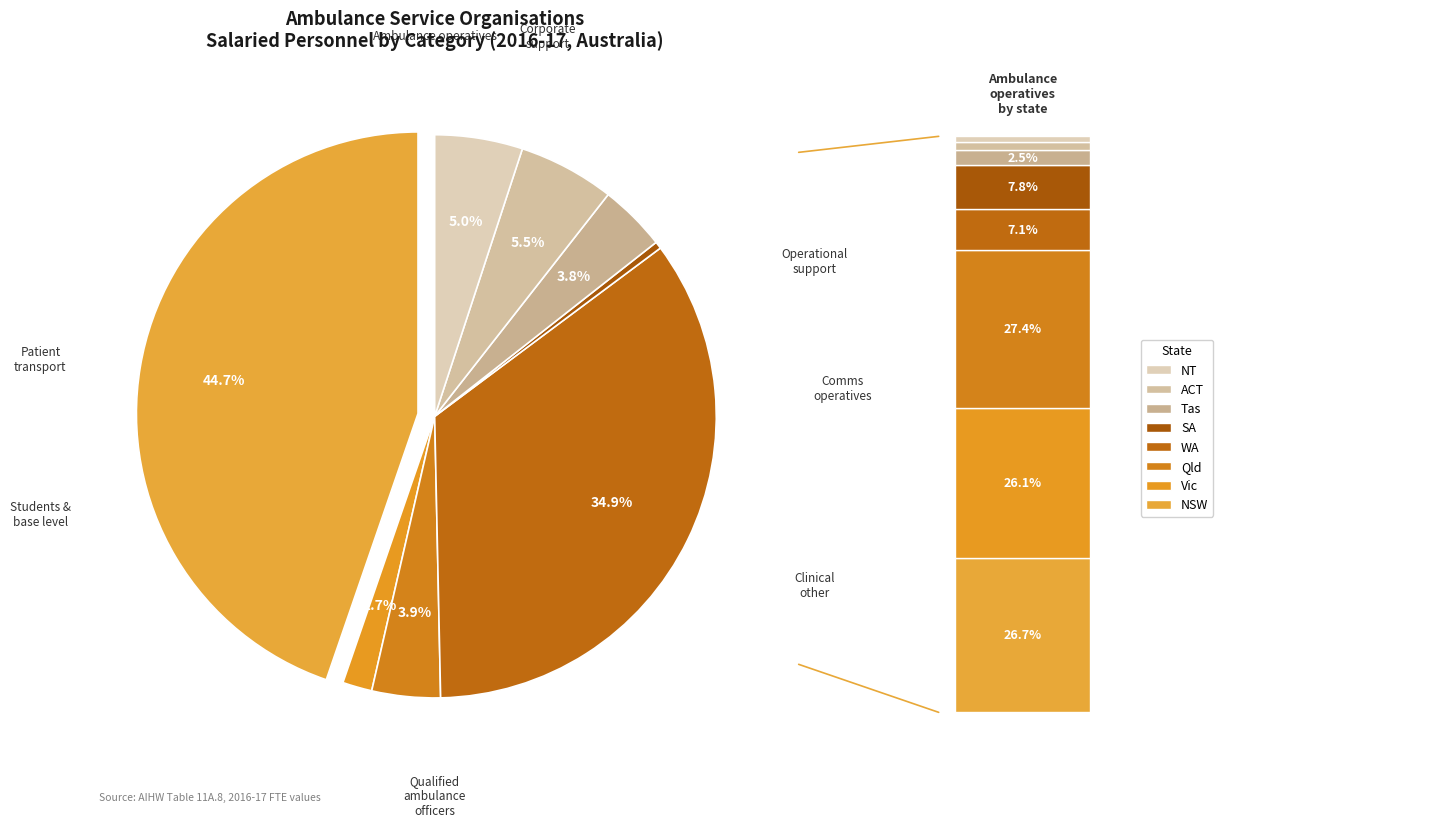

True or false: Operational support accounts for 15% of the total.

False